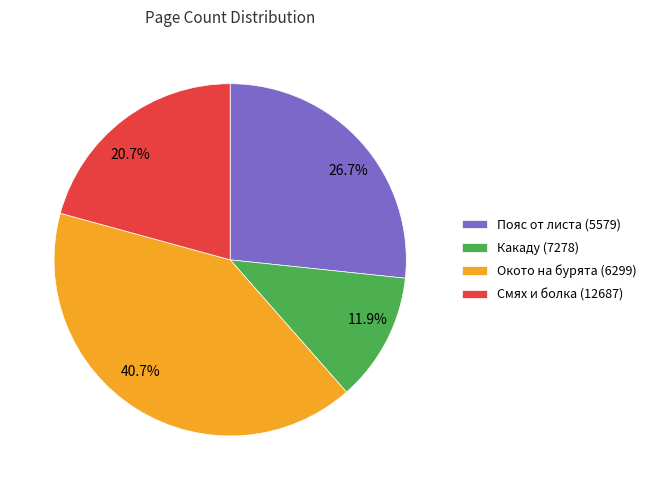

What is the ratio of the value at 40.7% to the value at 20.7%?

2.0